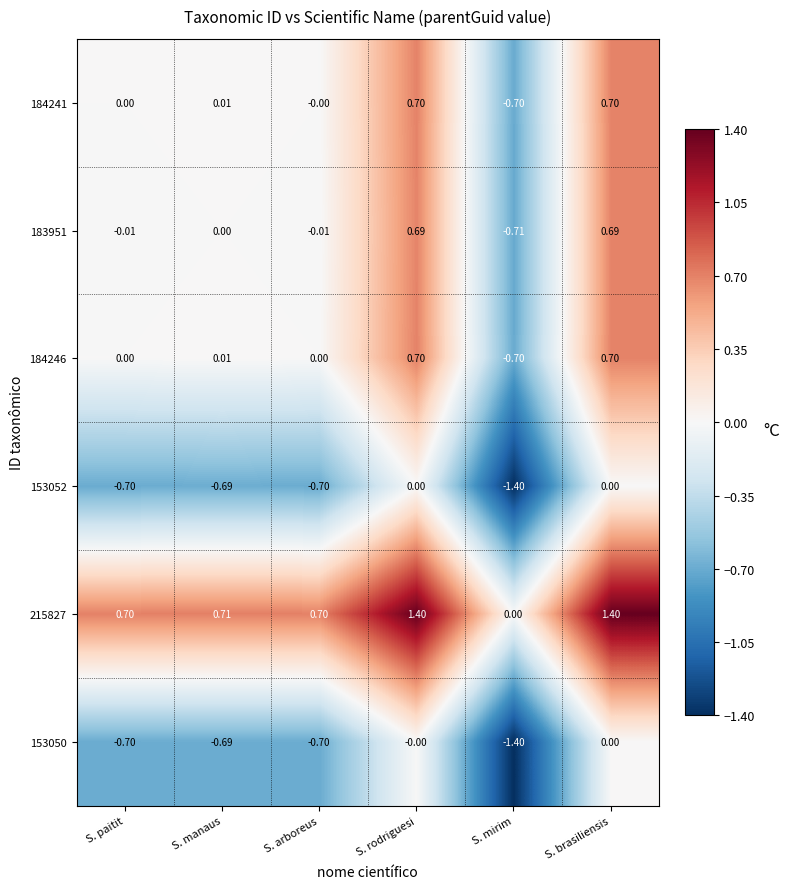

Is the value of 153052 at S. arboreus greater than the value of 215827 at S. paitit?

No